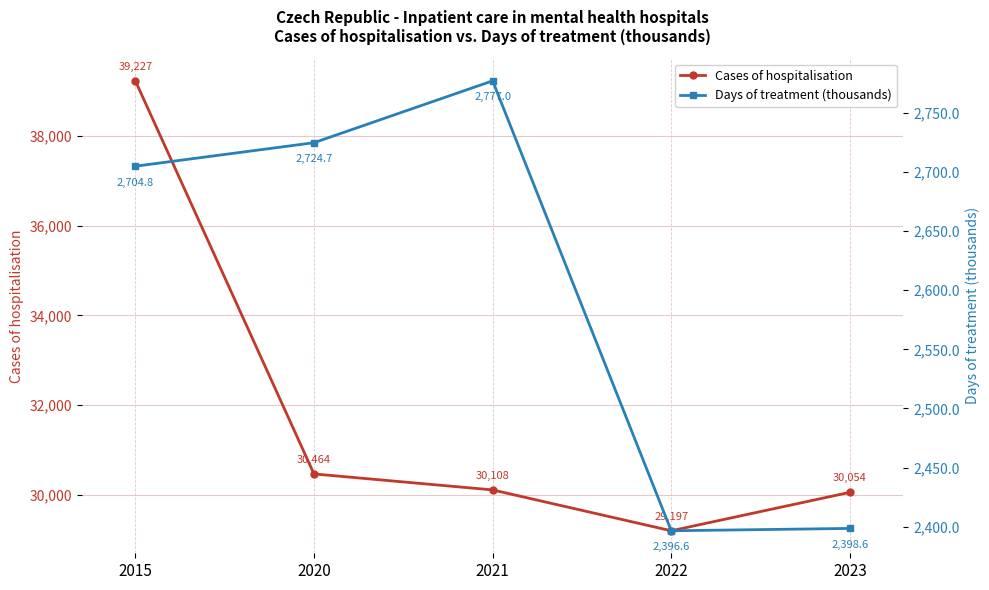

Which series has the largest total across all categories?

Cases of hospitalisation